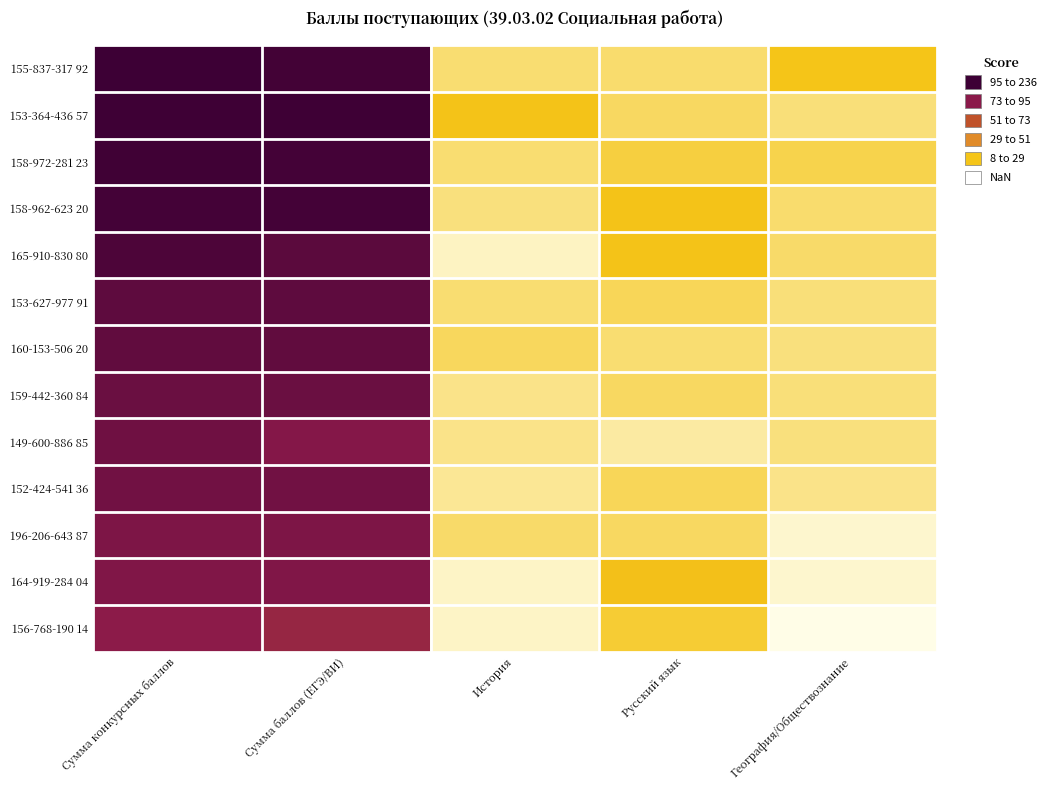

What is the smallest value displayed?

51